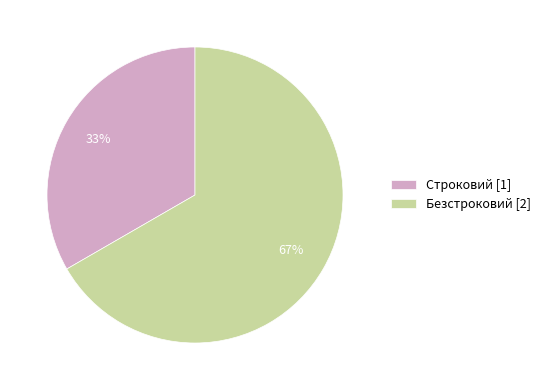

Combined, do Безстроковий [2] and Строковий [1] account for over 50%?

Yes